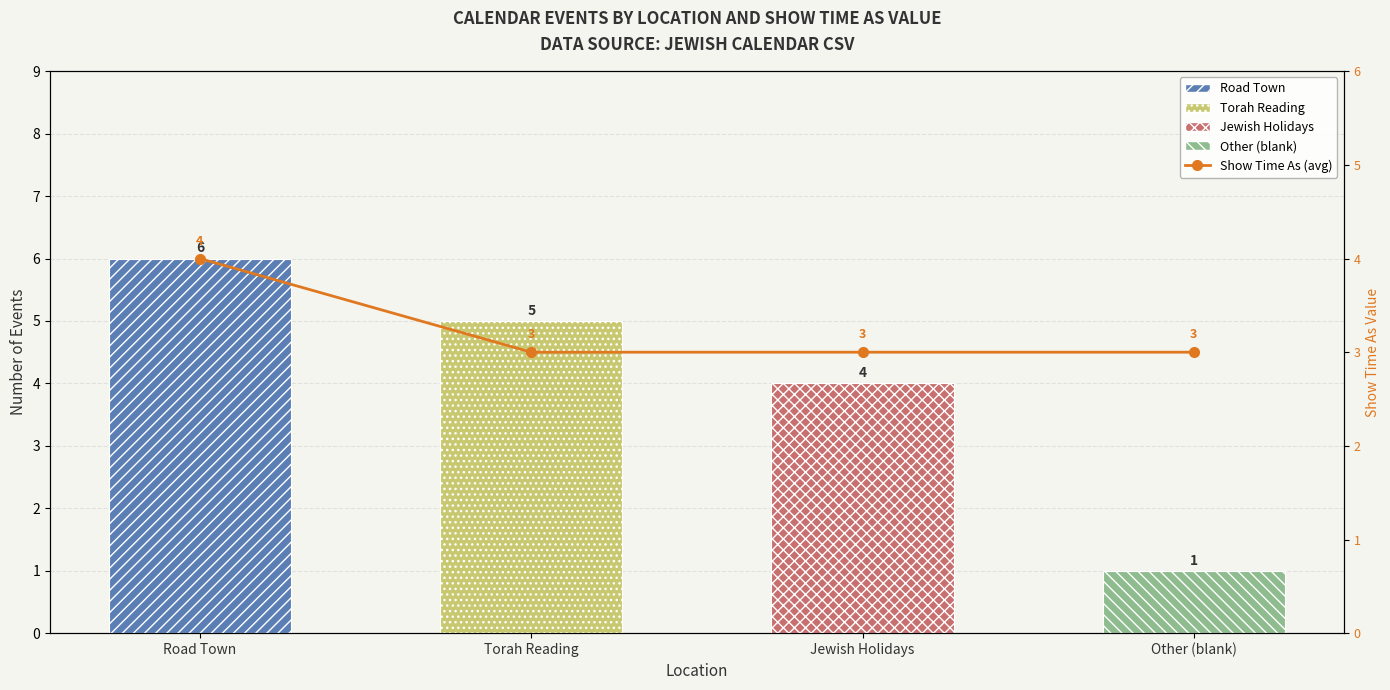

What is the spread (max minus min) of values at Torah Reading?

2